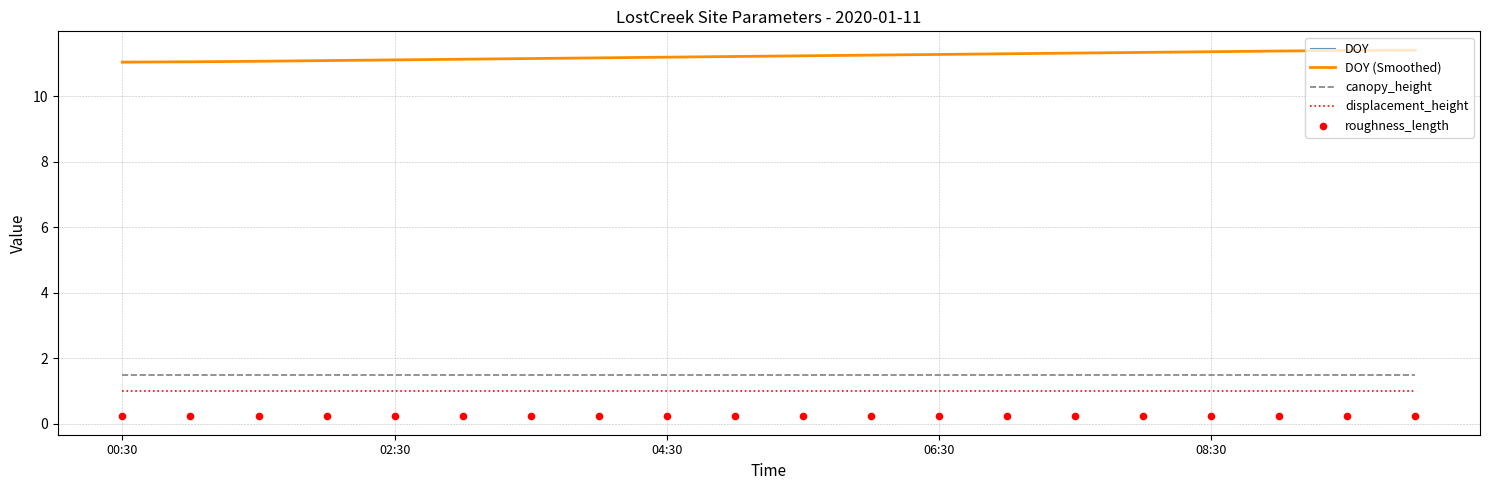

Which series contains the highest Y value?

DOY